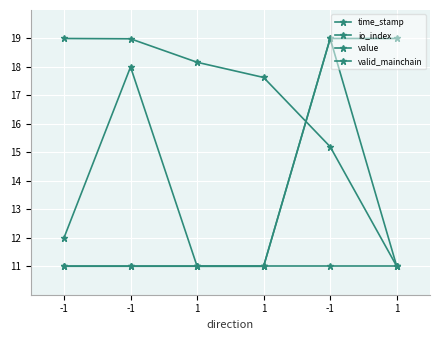

True or false: value and io_index cross at least once.

False